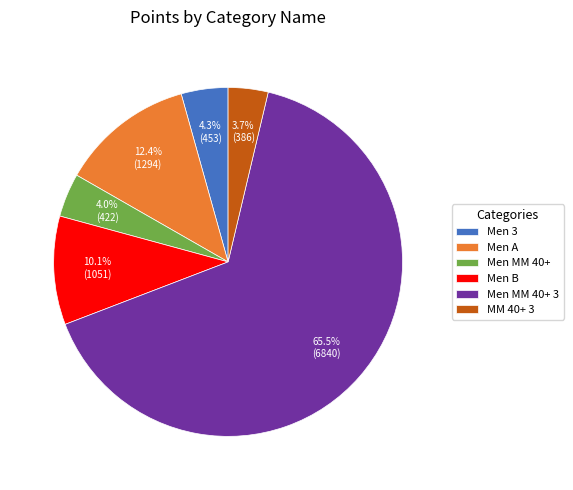

How many segments does this pie chart have?

6